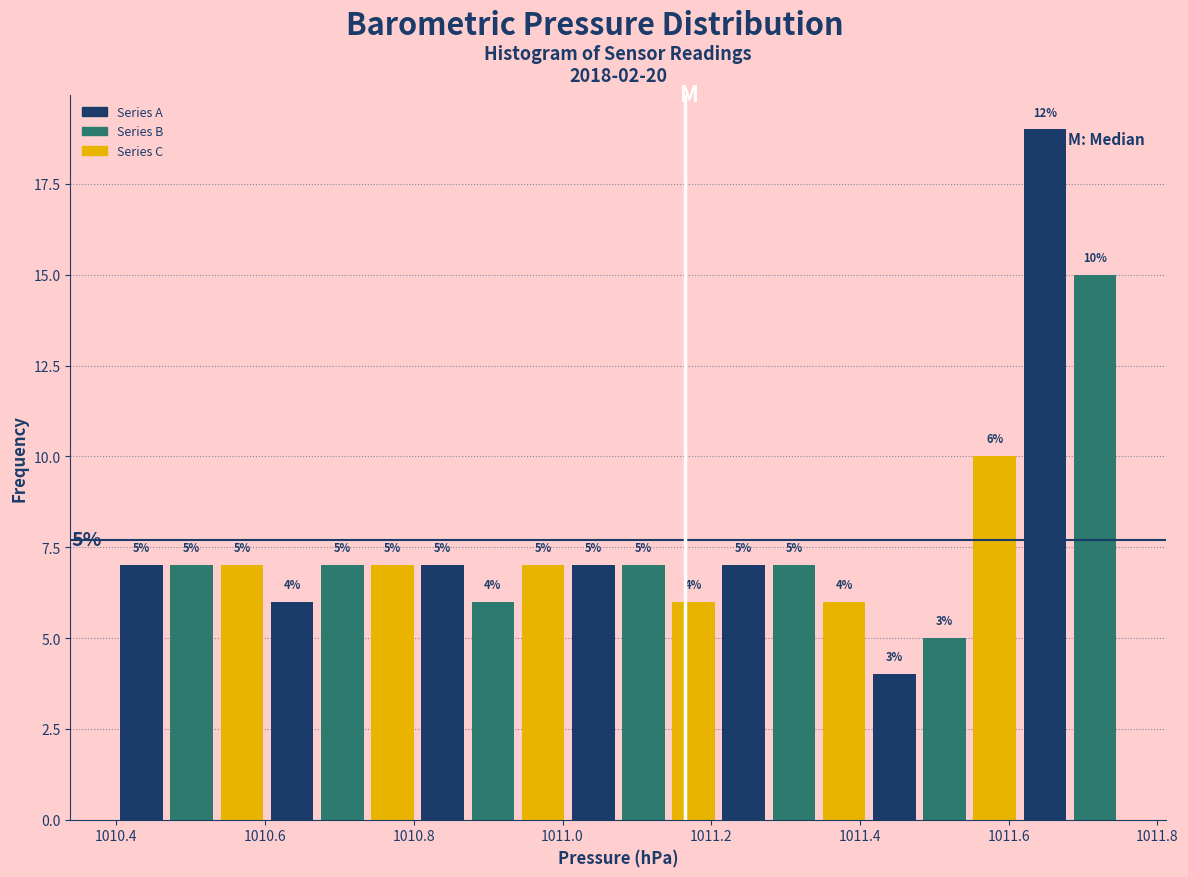

Around what value on the x-axis is the tallest bar? Give the approximate position of its centre, as read against the axis.

1011.64